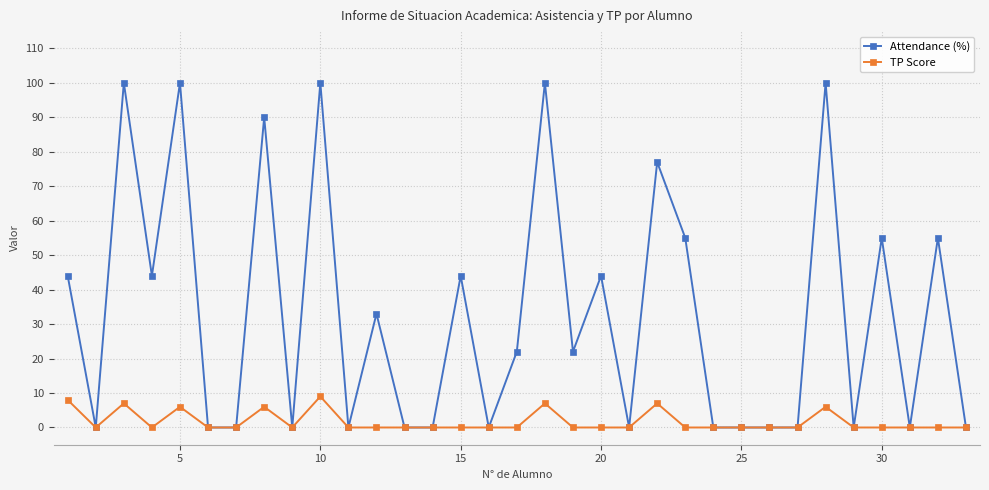

How many series are shown in this chart?

2